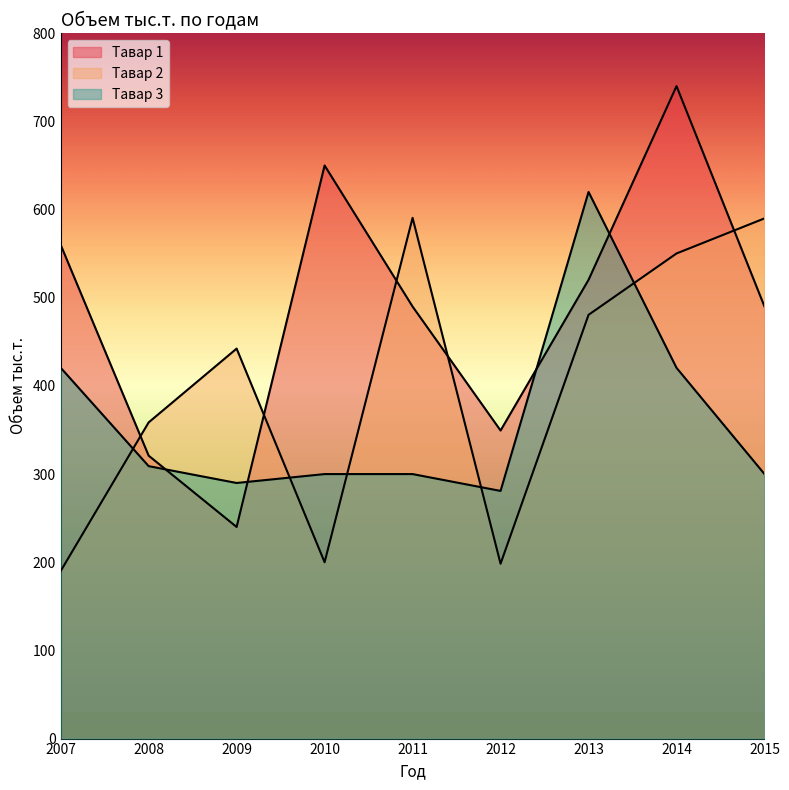

Which series has the largest range (max minus min)?

Тавар 1